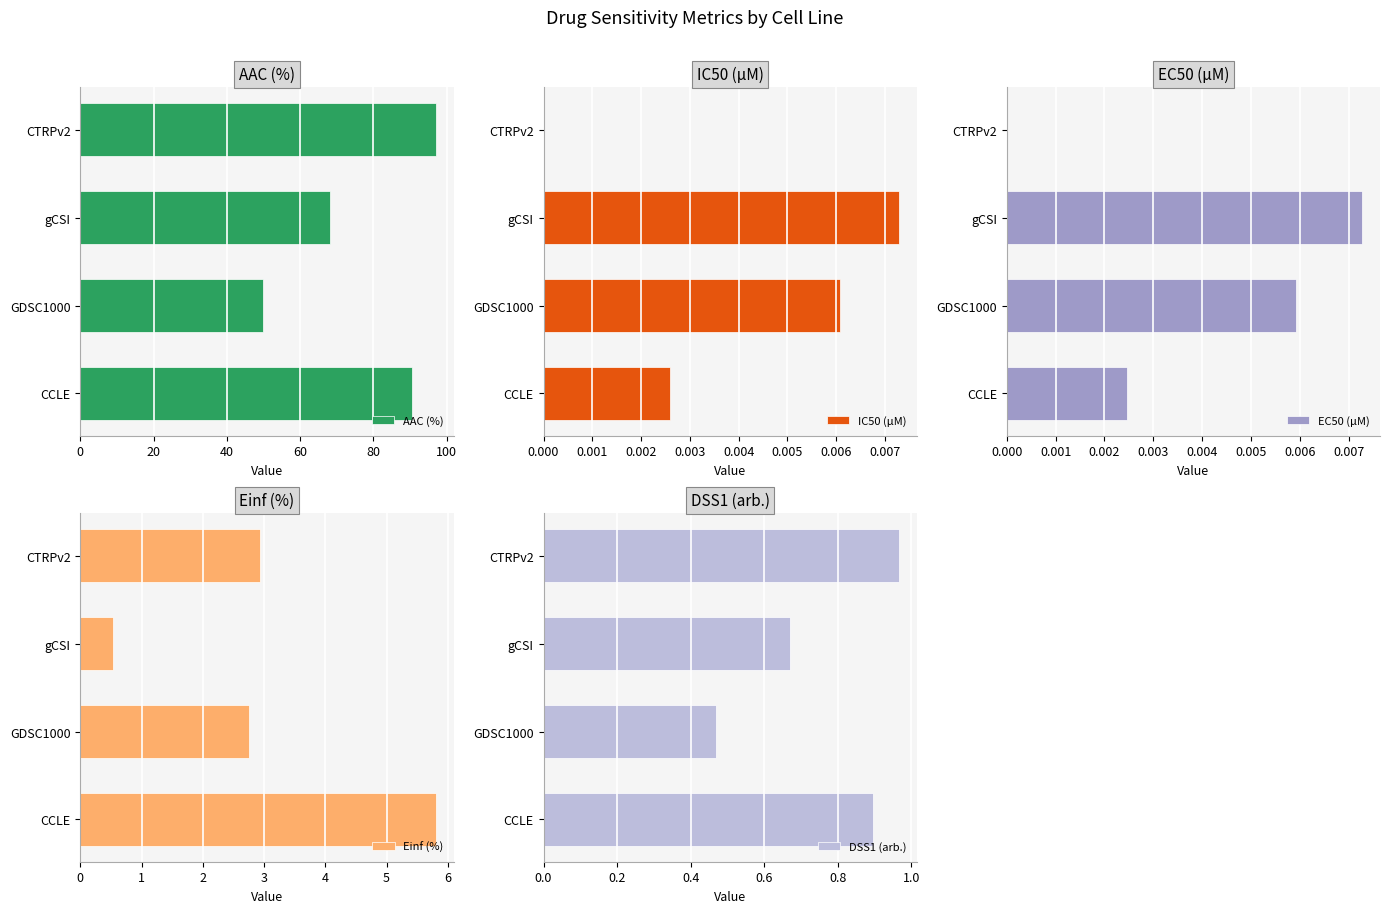

At which label is DSS1 (arb.) closest to 0?

GDSC1000